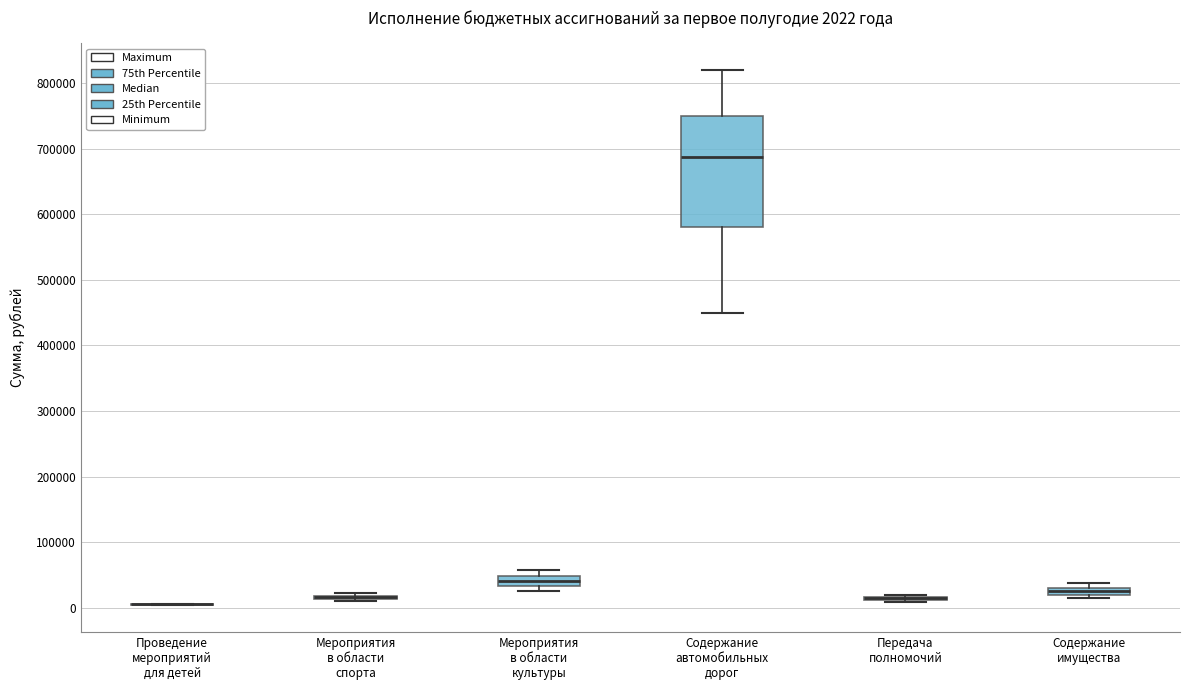

Which box is the tallest, from its lower edge to its upper edge?

Содержание автомобильных дорог